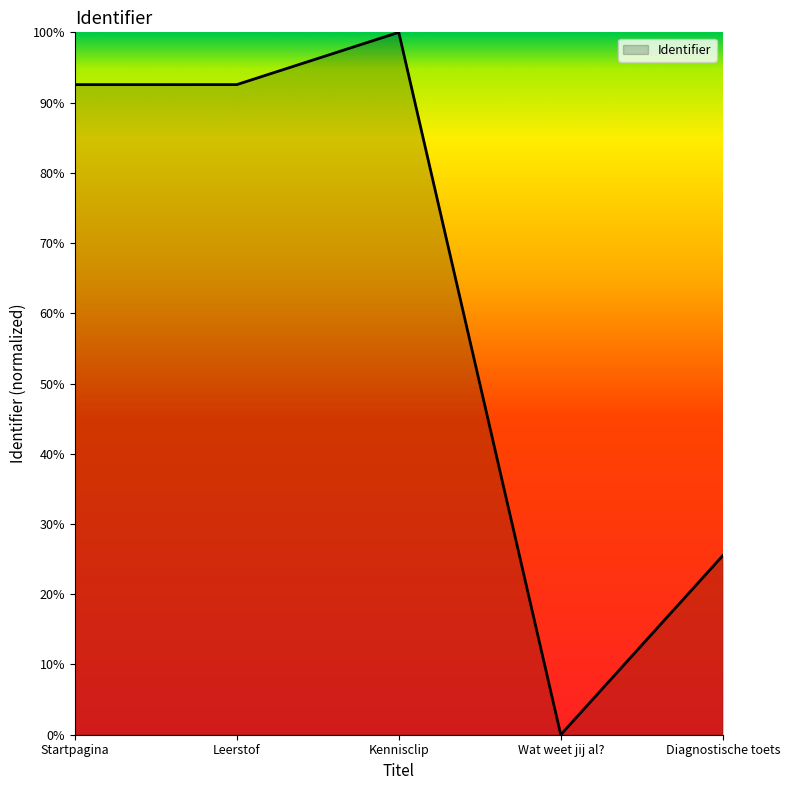

Which category has the lowest value across all series?

Wat weet jij al?